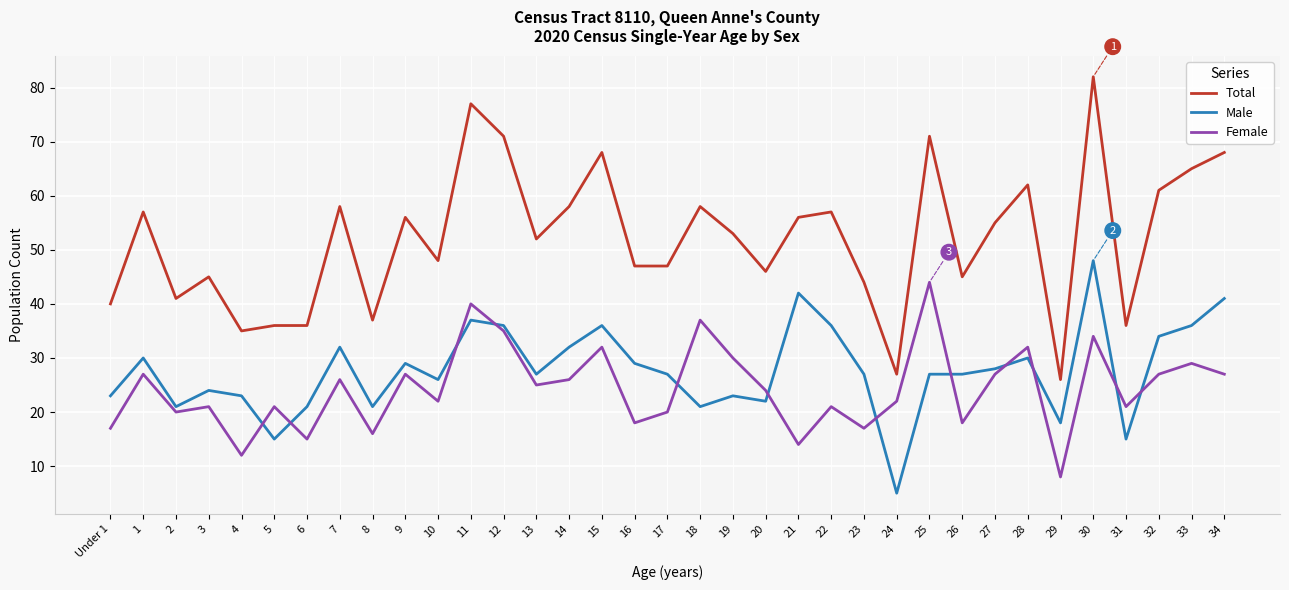

What is the greatest value displayed?

82